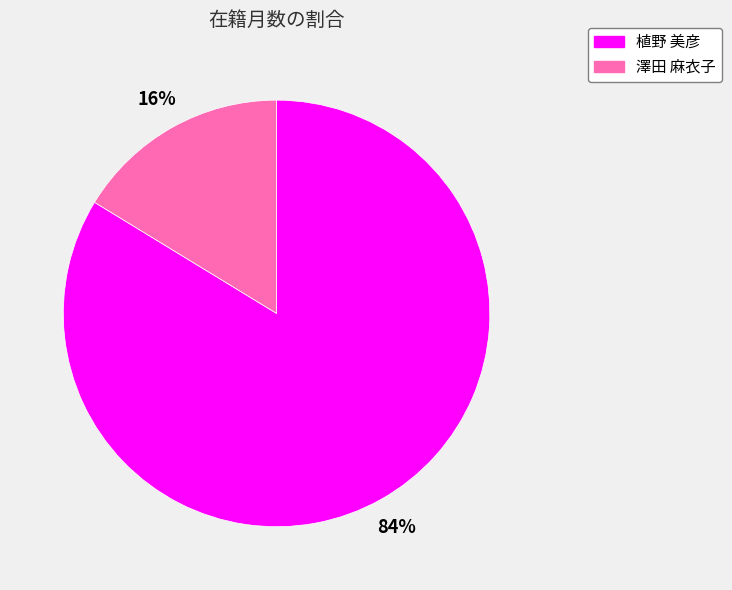

How many slices are in this pie chart?

2